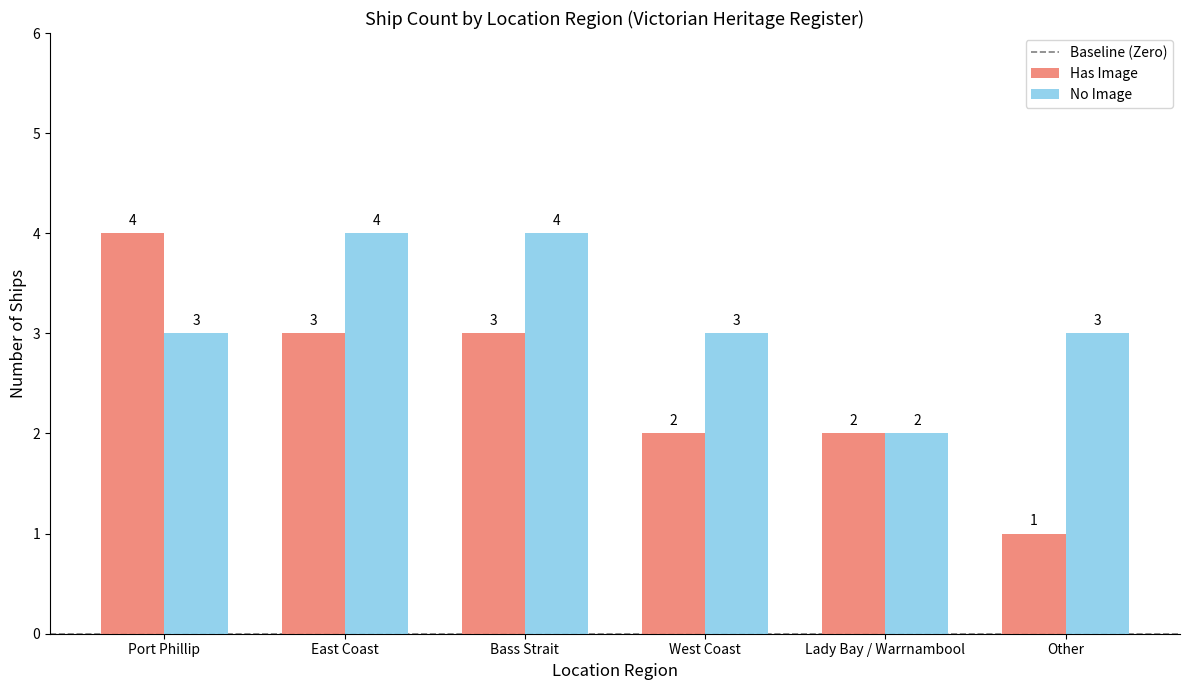

What is the label of the 5th bar from the left?

Lady Bay / Warrnambool